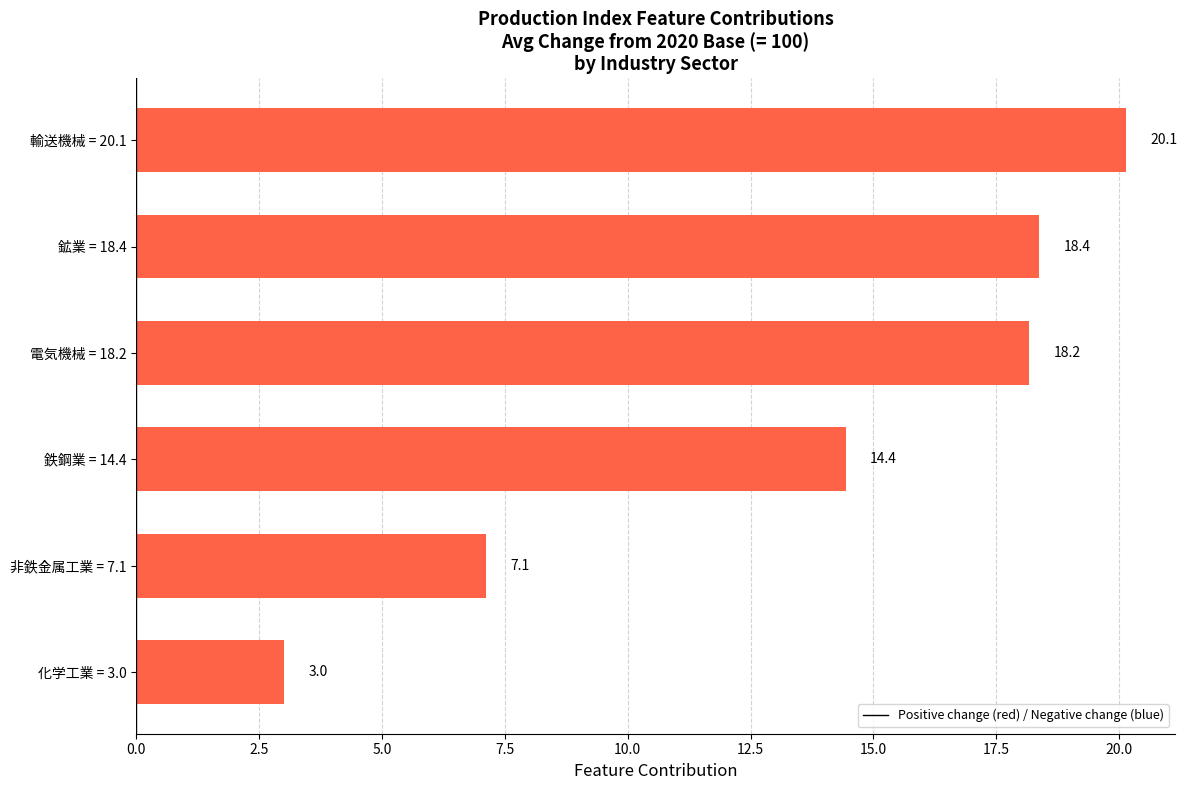

List the labels in order of value, smallest first.

化学工業 = 3.0, 非鉄金属工業 = 7.1, 鉄鋼業 = 14.4, 電気機械 = 18.2, 鉱業 = 18.4, 輸送機械 = 20.1